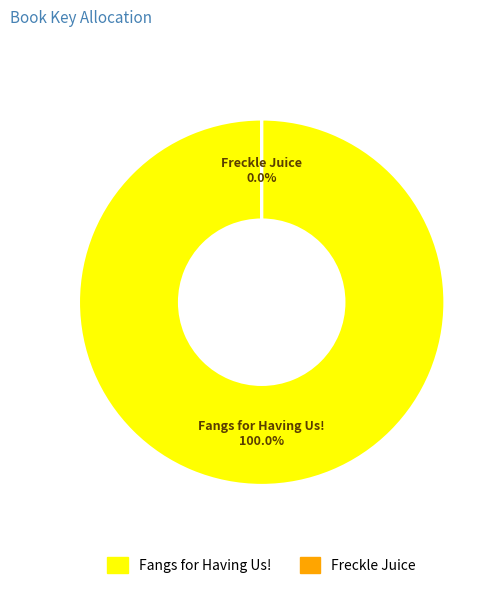

Is it true that Freckle Juice is 0% of the pie?

True